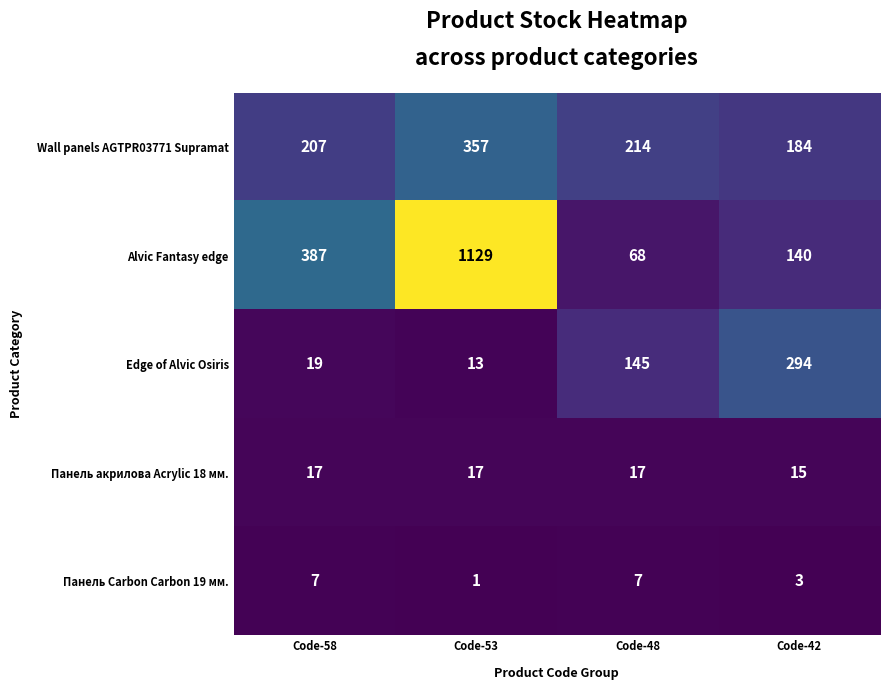

How many values in the Панель акрилова Acrylic 18 мм. series are below 17?

1